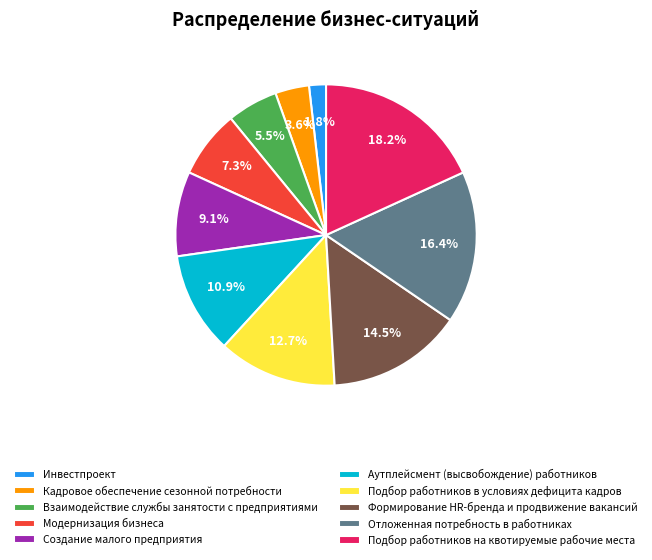

How much of the chart is everything except Кадровое обеспечение сезонной потребности?

96.4%